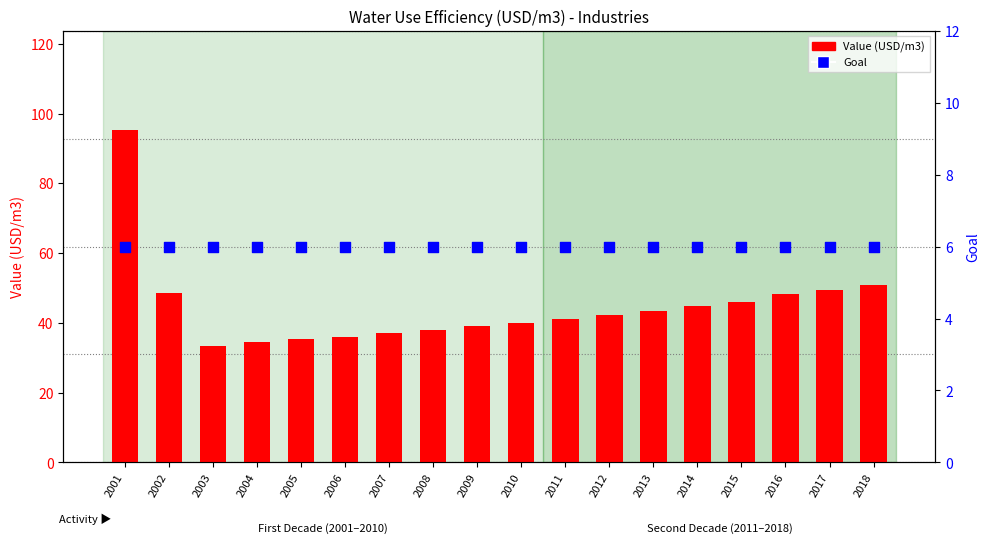

Which series reaches the minimum Y coordinate?

Goal